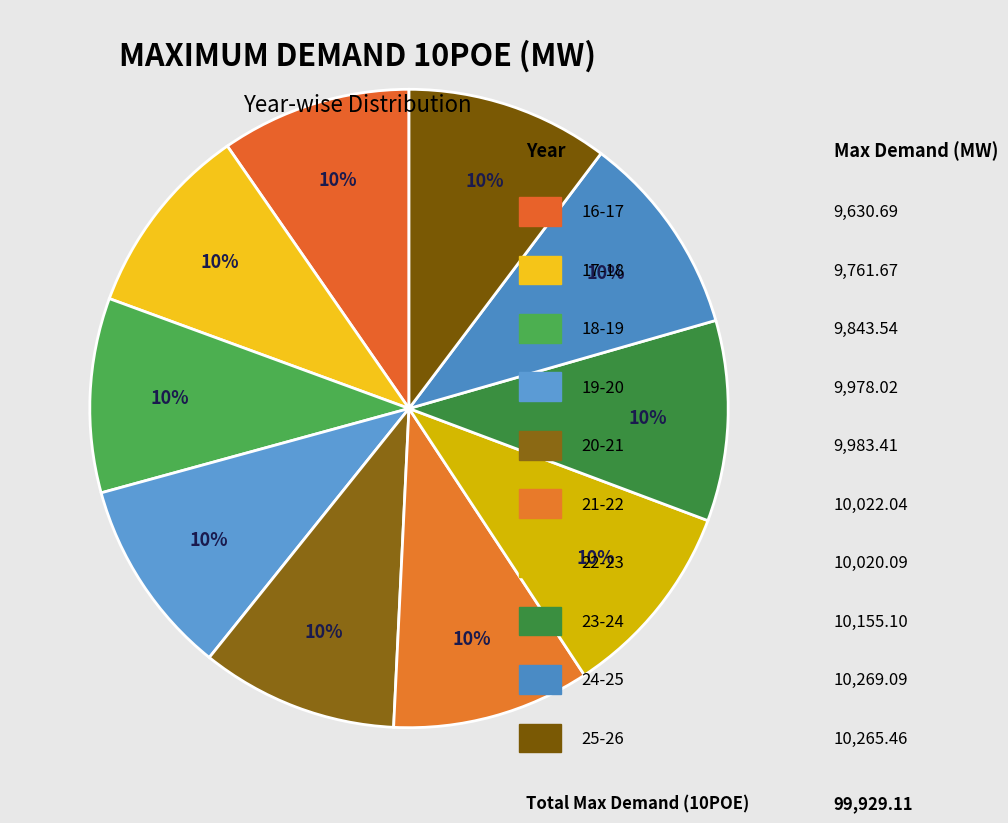

Count the number of slices in the pie.

10